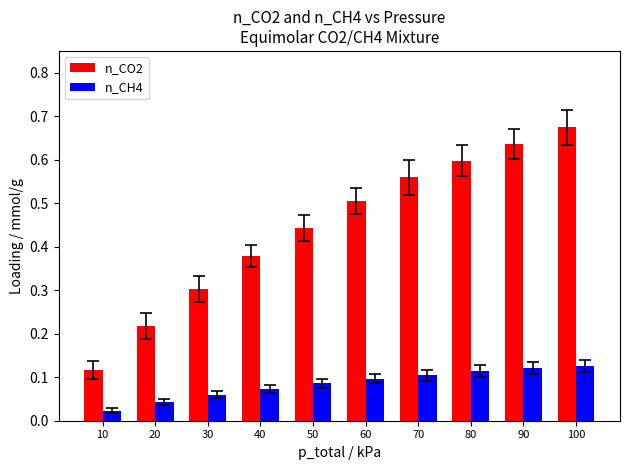

What is the difference between the highest and lowest values at 40?

0.3